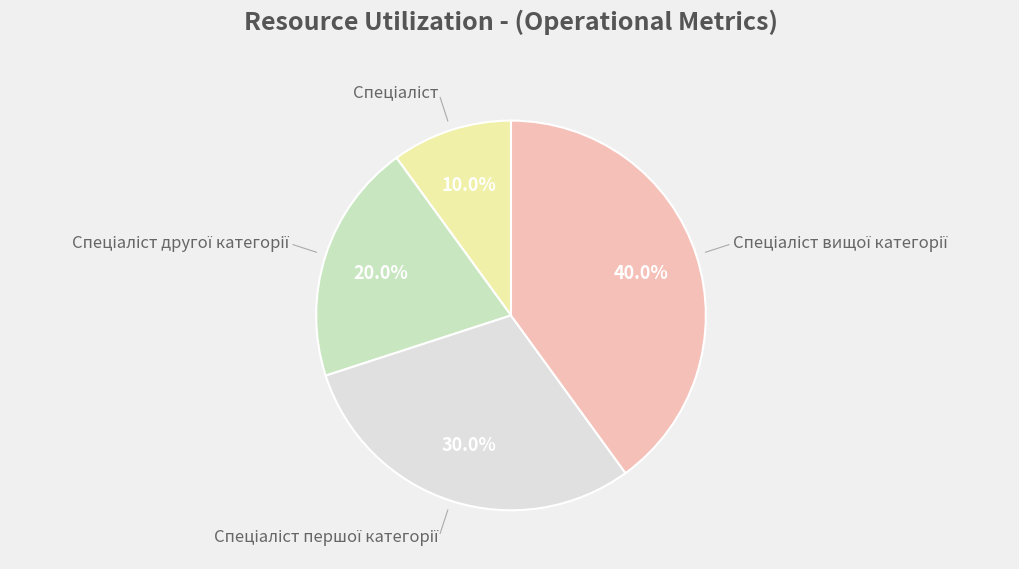

To the nearest percent, what is the difference between the largest and smallest slice percentages?

30%